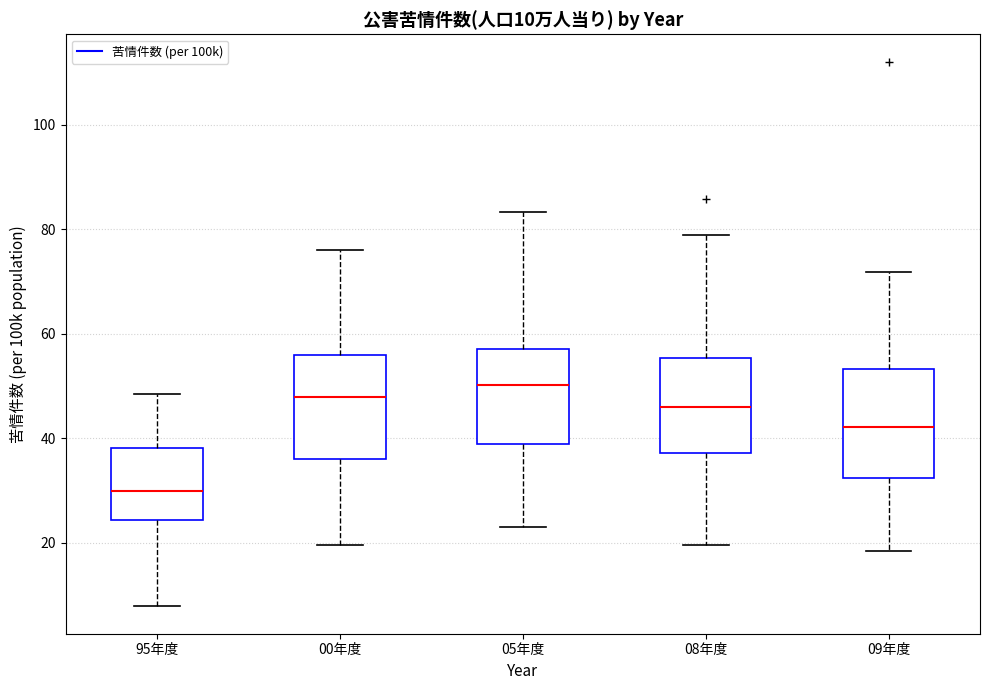

Which box has the lowest median line?

95年度